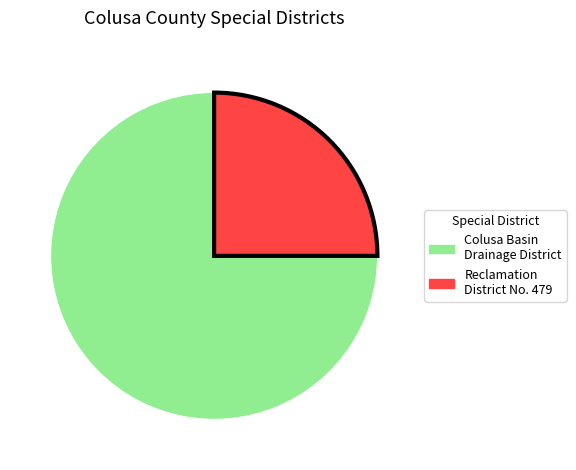

Is there a majority slice in this chart?

Yes